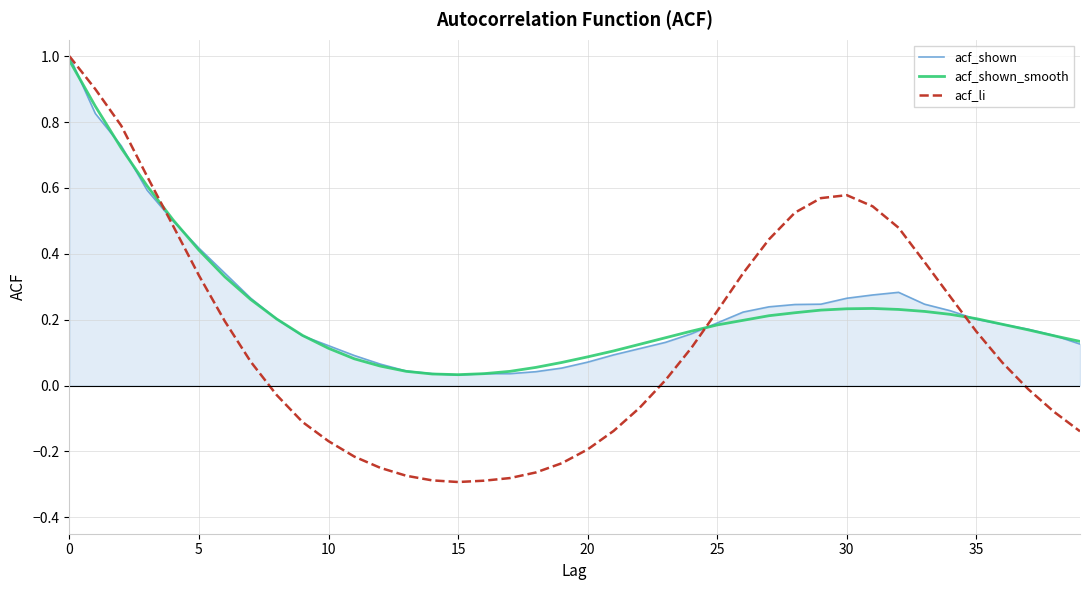

What is the maximum value for acf_shown_smooth?

1.0